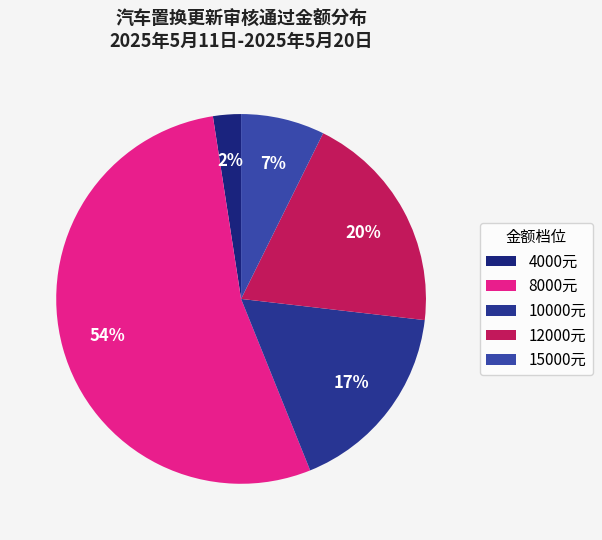

Is there any slice that represents more than half of the pie?

Yes